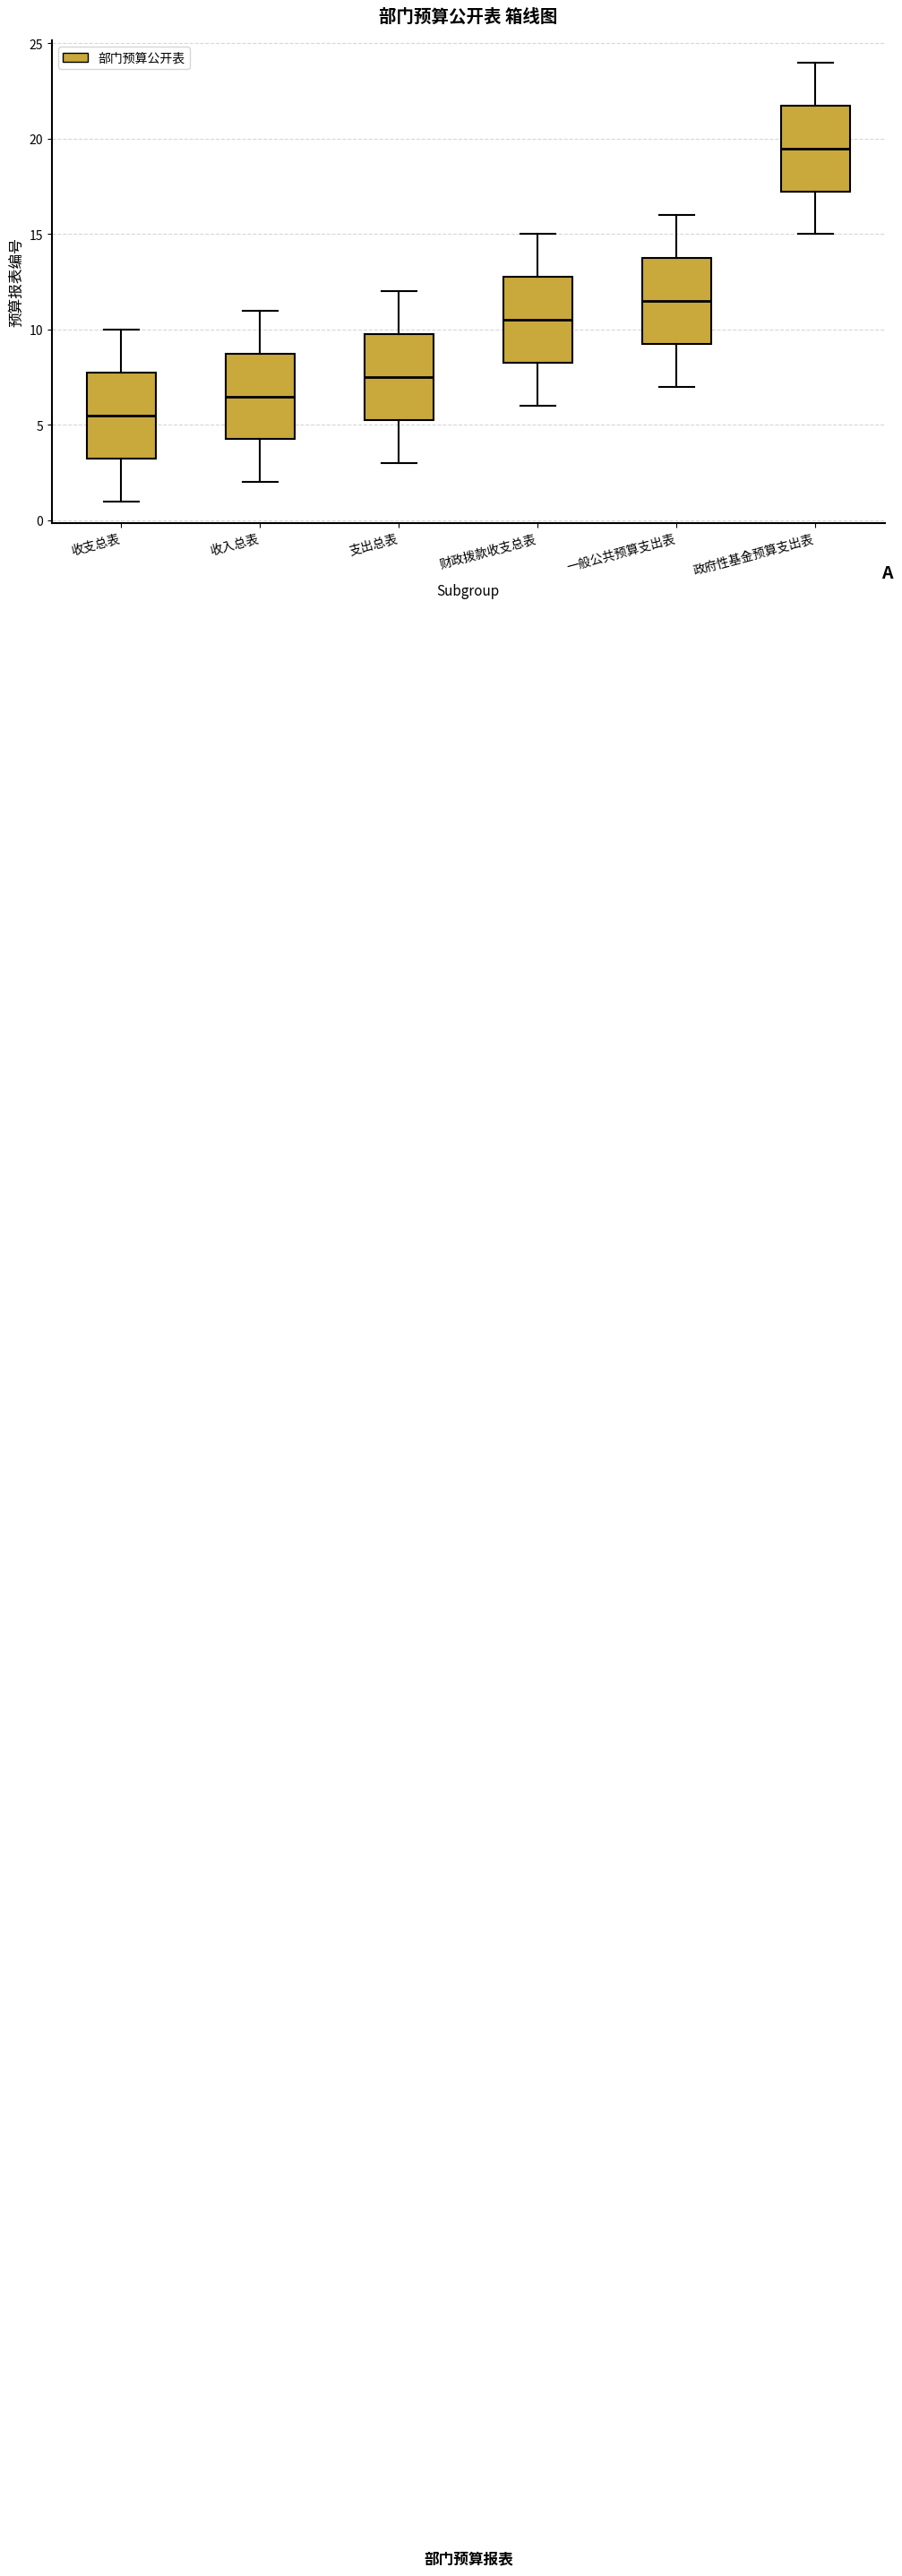

Reading left to right, read every box against the y-axis: the position of its median line, the range the box covers, and the ends of its whiskers. The values are not printed on the chart, so give them approximately, as read against the axis.

收支总表: median 5.5, box 3.5 to 8.0, whiskers 1.0 to 10.0
收入总表: median 6.5, box 4.5 to 9.0, whiskers 2.0 to 11.0
支出总表: median 7.5, box 5.5 to 10.0, whiskers 3.0 to 12.0
财政拨款收支总表: median 10.5, box 8.5 to 13.0, whiskers 6.0 to 15.0
一般公共预算支出表: median 11.5, box 9.5 to 14.0, whiskers 7.0 to 16.0
政府性基金预算支出表: median 19.5, box 17.5 to 22.0, whiskers 15.0 to 24.0